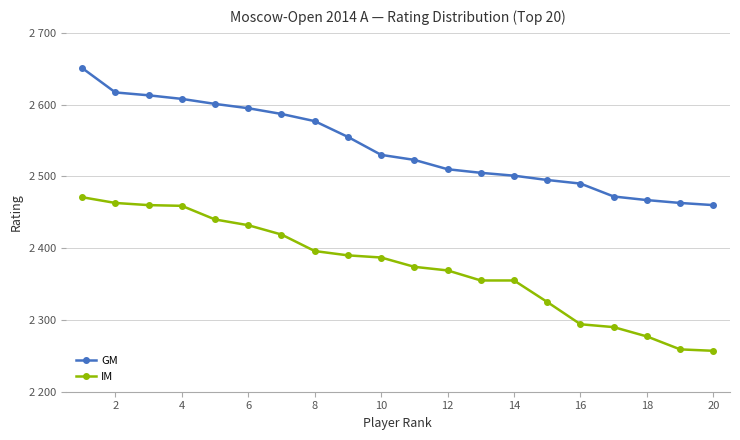

What are all the series names shown in the legend?

GM, IM